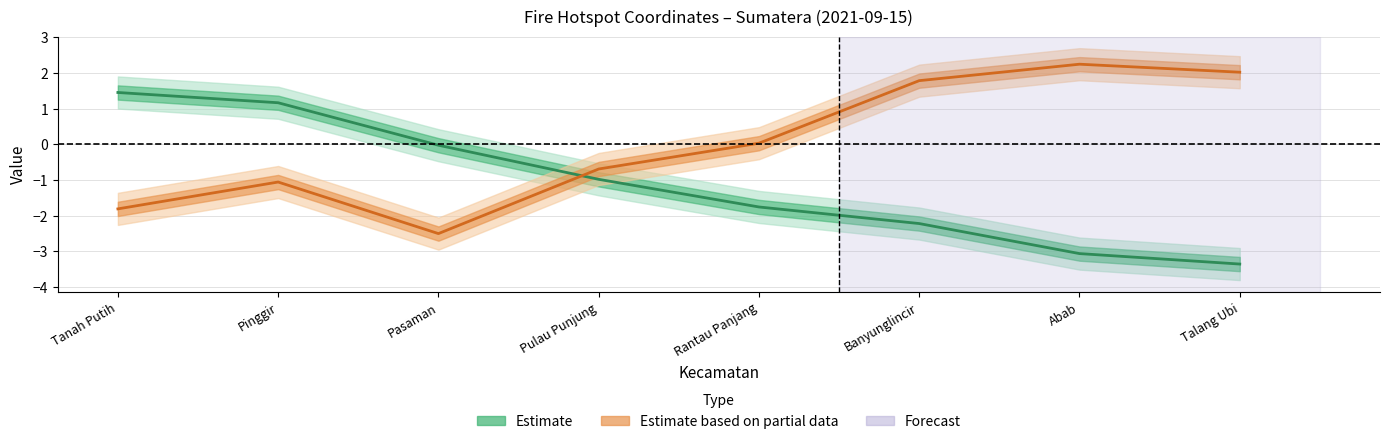

What is the minimum value shown in the chart?

-3.4